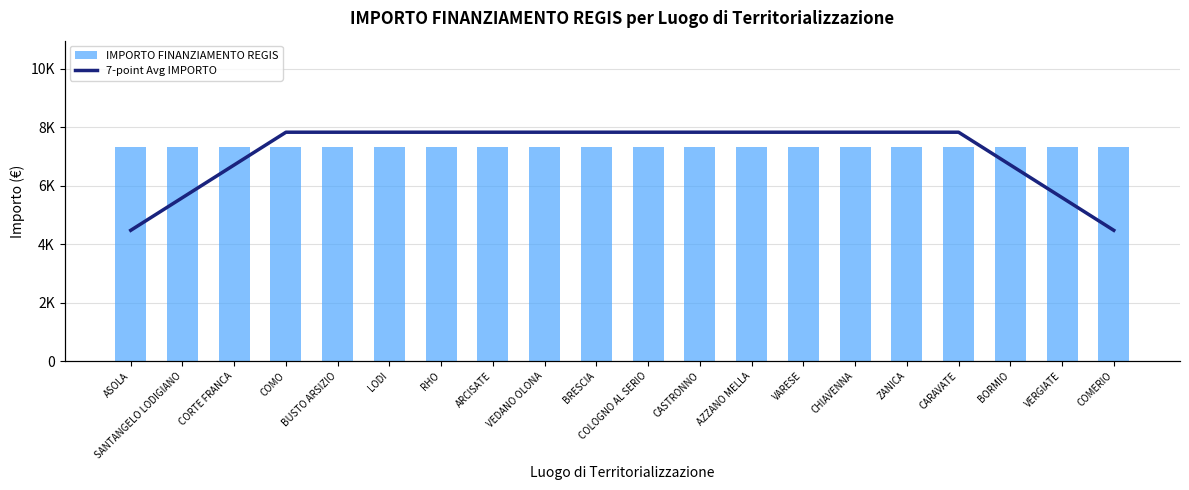

Reading left to right, list all the values displayed in this chart.

IMPORTO FINANZIAMENTO REGIS: ASOLA=7301	SANTANGELO LODIGIANO=7301	CORTE FRANCA=7301	COMO=7301	BUSTO ARSIZIO=7301	LODI=7301	RHO=7301	ARCISATE=7301	VEDANO OLONA=7301	BRESCIA=7301	COLOGNO AL SERIO=7301	CASTRONNO=7301	AZZANO MELLA=7301	VARESE=7301	CHIAVENNA=7301	ZANICA=7301	CARAVATE=7301	BORMIO=7301	VERGIATE=7301	COMERIO=7301
7-point Avg IMPORTO: ASOLA=4172	SANTANGELO LODIGIANO=5215	CORTE FRANCA=6258	COMO=7301	BUSTO ARSIZIO=7301	LODI=7301	RHO=7301	ARCISATE=7301	VEDANO OLONA=7301	BRESCIA=7301	COLOGNO AL SERIO=7301	CASTRONNO=7301	AZZANO MELLA=7301	VARESE=7301	CHIAVENNA=7301	ZANICA=7301	CARAVATE=7301	BORMIO=6258	VERGIATE=5215	COMERIO=4172